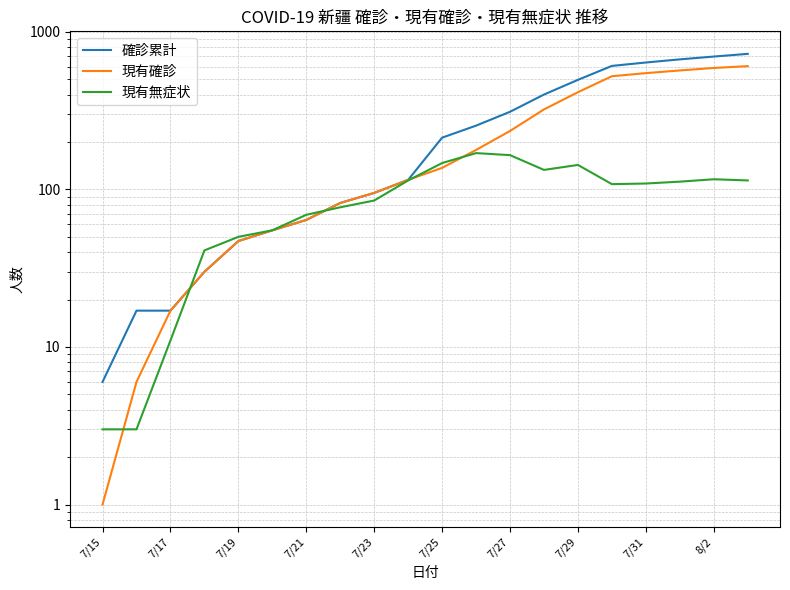

List the series in order of their overall mean, lowest first.

現有無症状, 現有確診, 確診累計